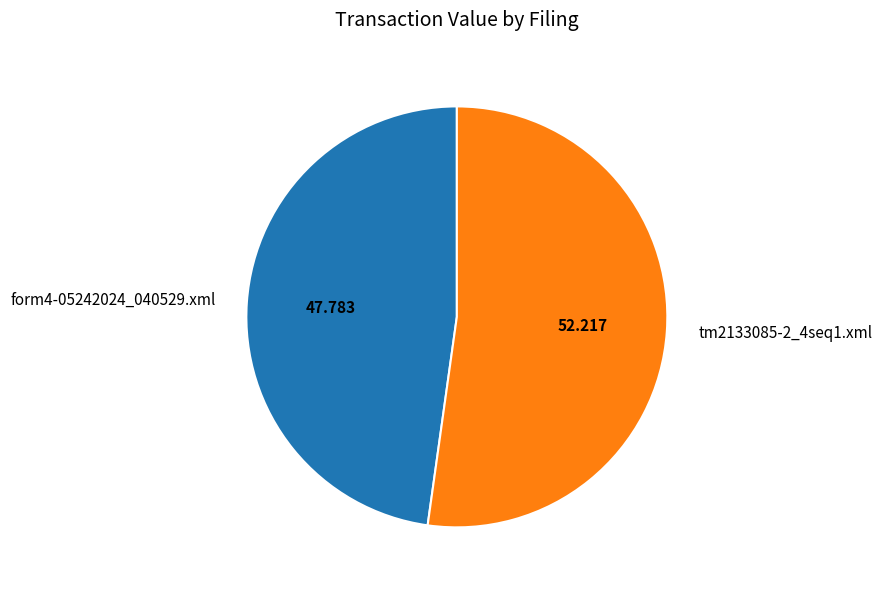

The form4-05242024_040529.xml slice represents 48% of the pie. True or false?

True